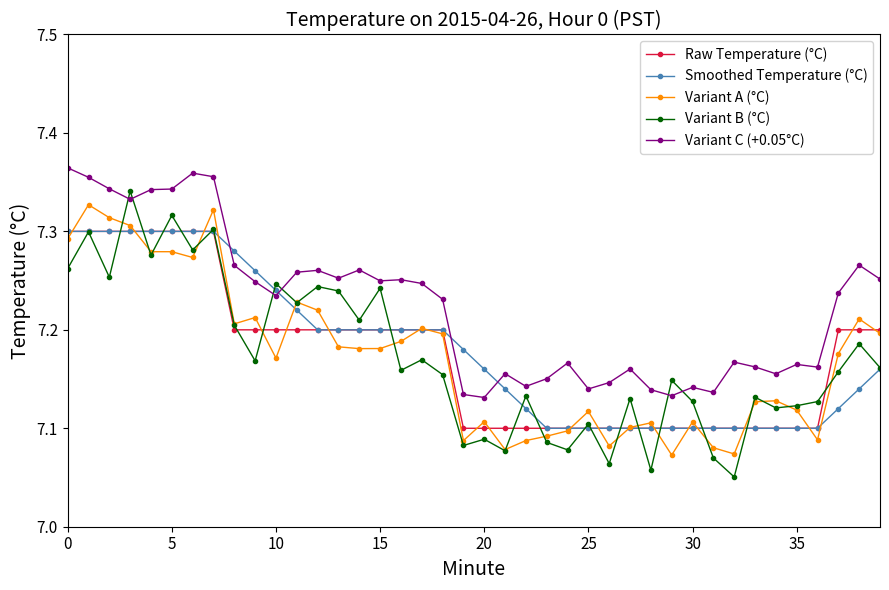

Does the chart display data point markers on the line(s)?

Yes